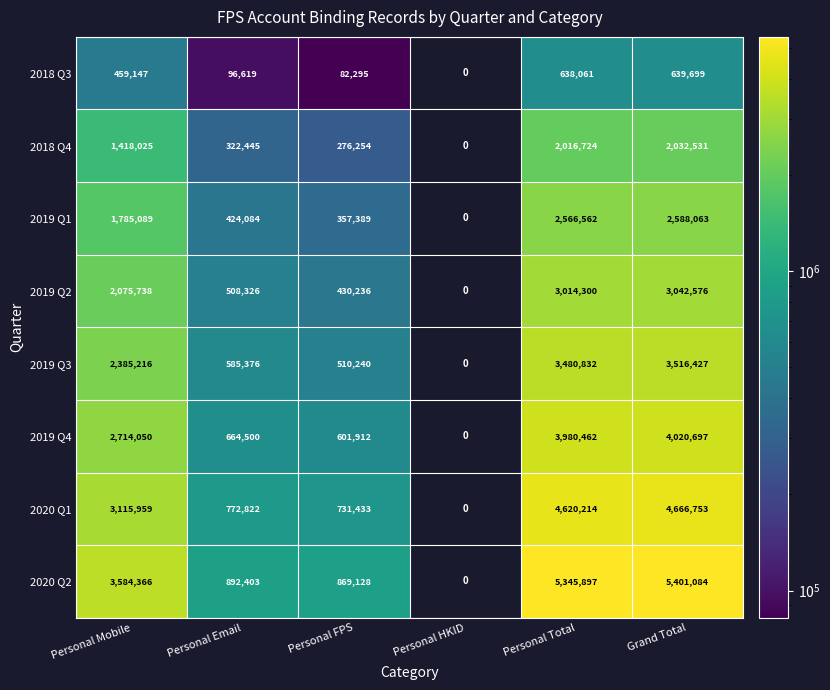

Which category has the lowest value across all series?

Personal FPS